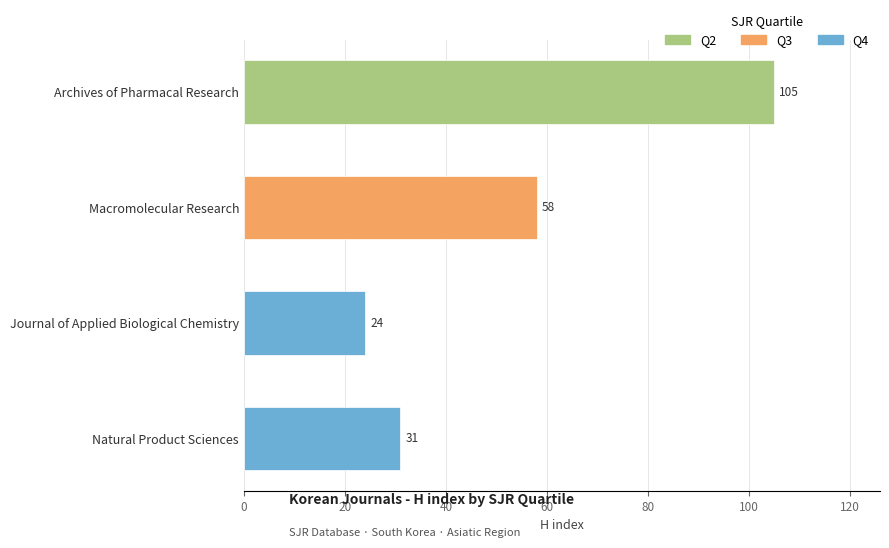

Reading top to bottom, extract all data points from this chart.

105	58	24	31